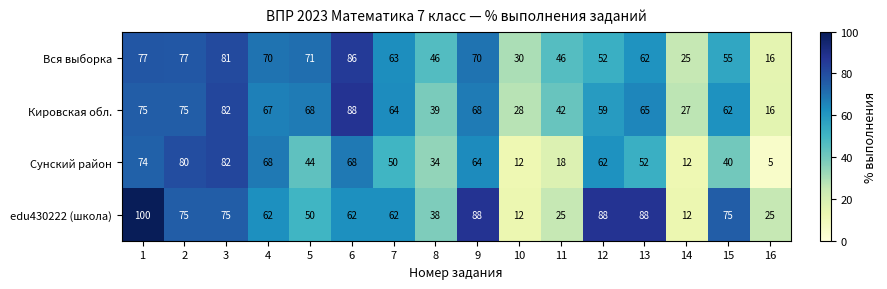

Which series has the largest range (max minus min)?

edu430222 (школа)